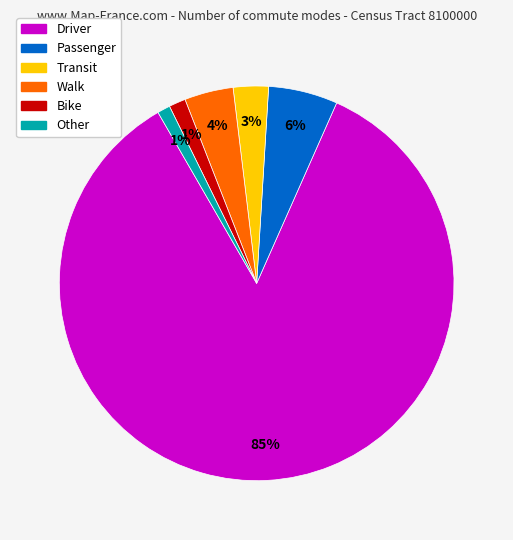

Combined, do Driver and Bike account for over 50%?

Yes